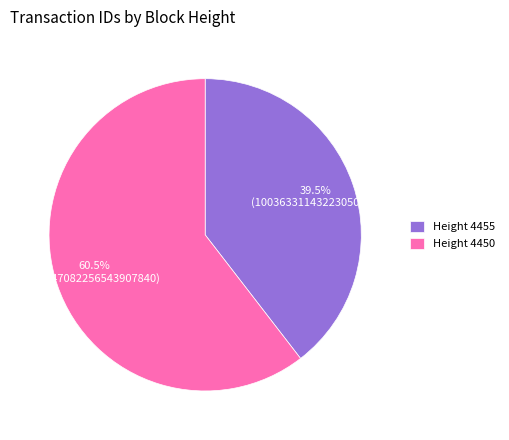

What percentage is NOT represented by Height 4455?

60.5%